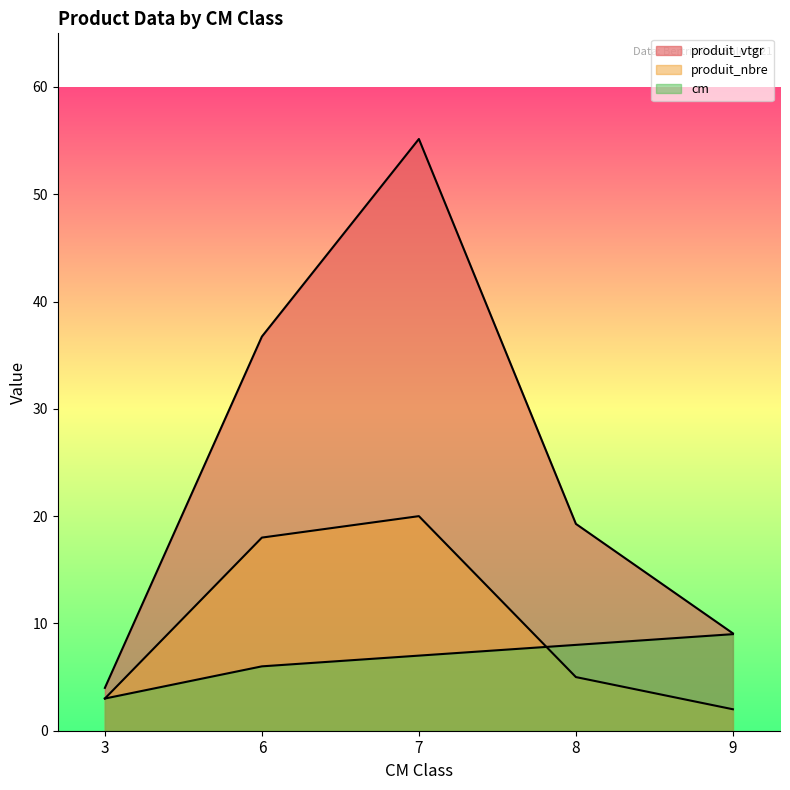

Rank the series by their average value, from highest to lowest.

produit_vtgr, produit_nbre, cm